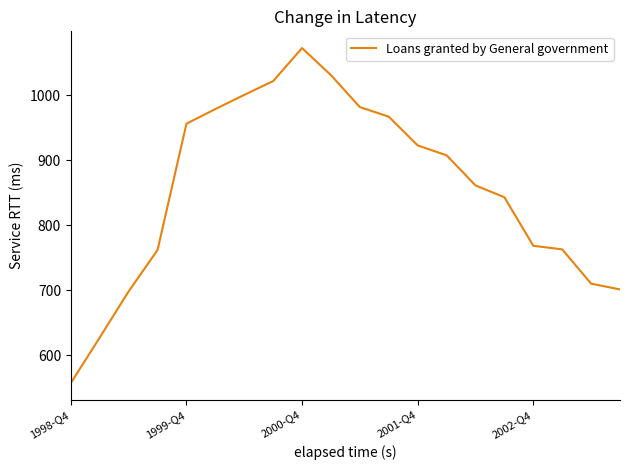

What is the sum of all values?

17129.1